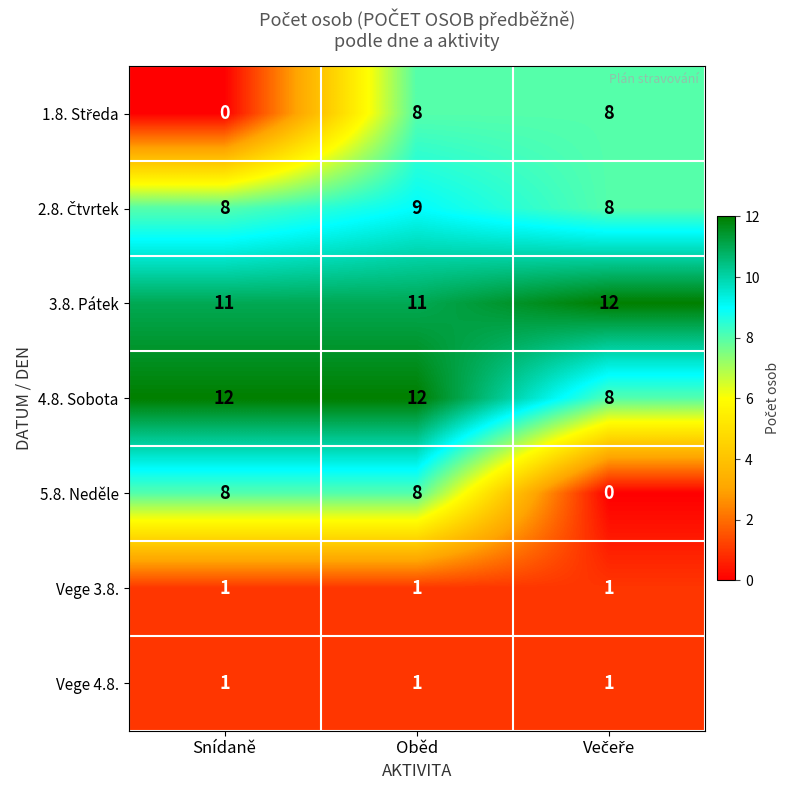

What is the difference between the maximum and minimum values in the 4.8. Sobota series?

4